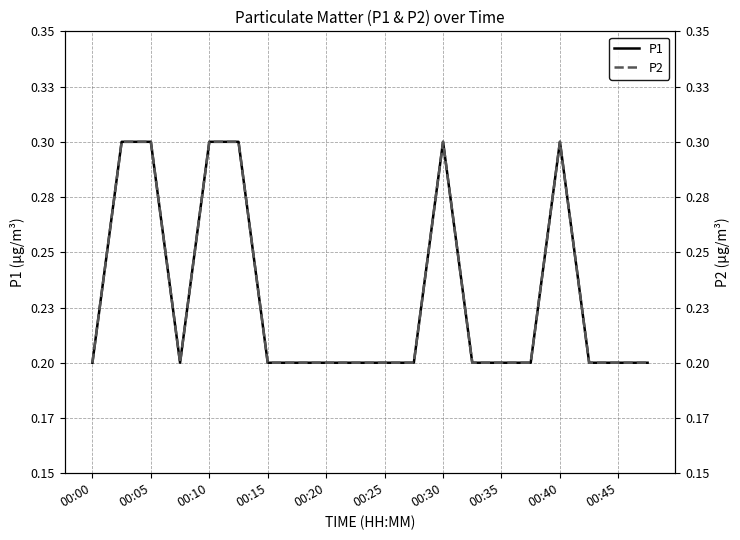

True or false: P1 has more than 1 points higher than both neighbors.

True